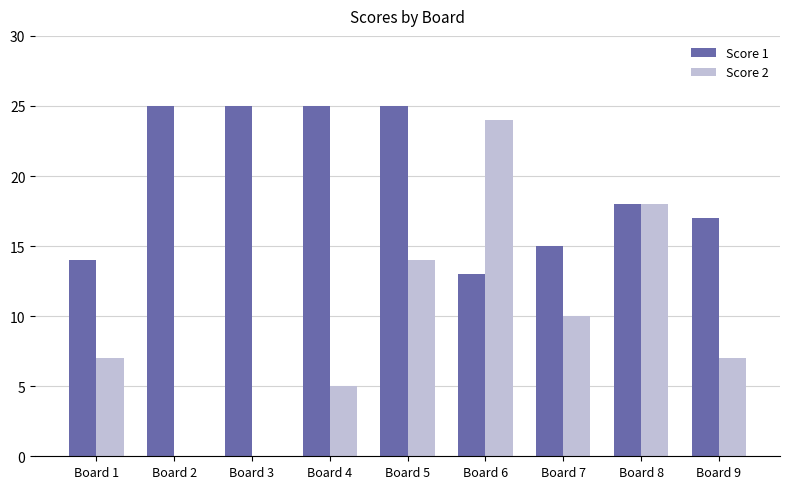

Count the number of categories in the chart.

9